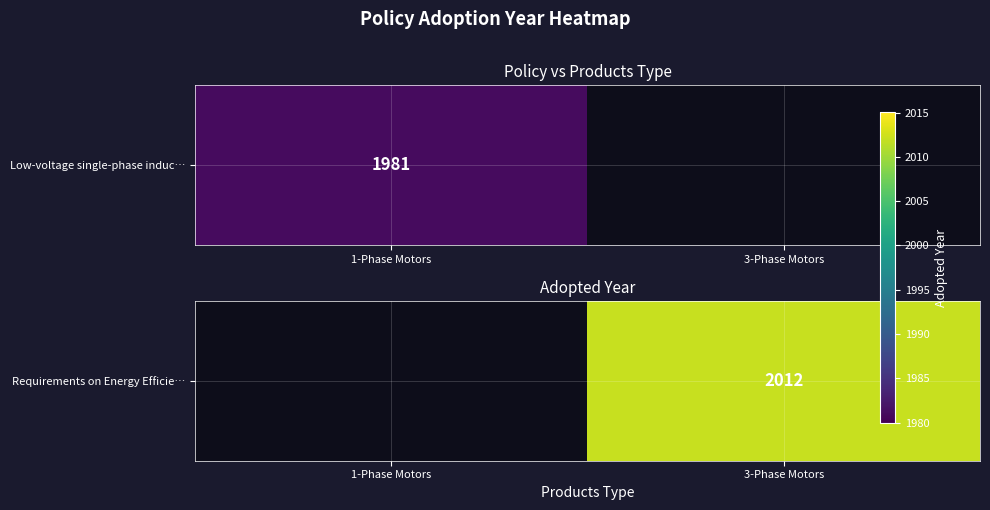

True or false: the data shows 982.3 at 3-Phase Motors.

False